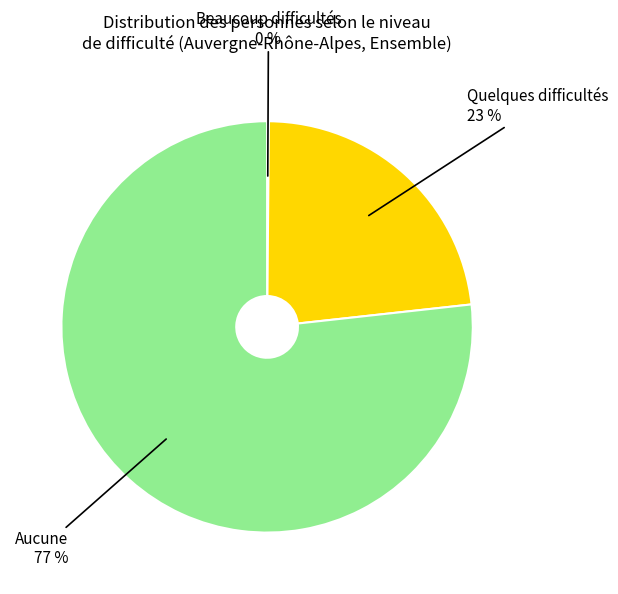

To the nearest percent, what is the difference between the largest and smallest slice percentages?

77%